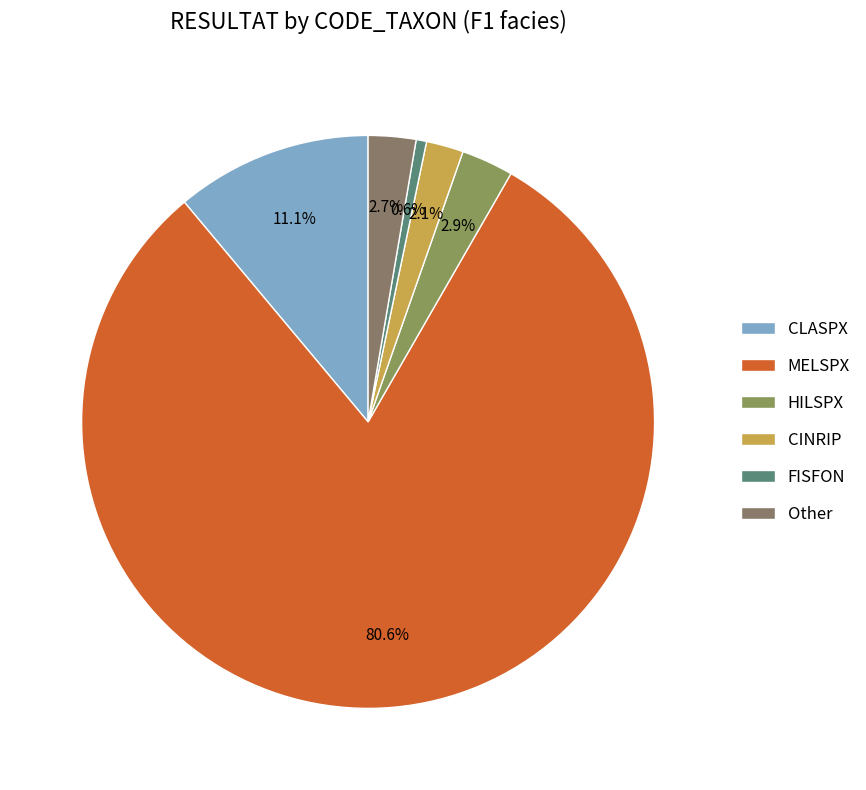

Is it true that HILSPX is 10% of the pie?

False